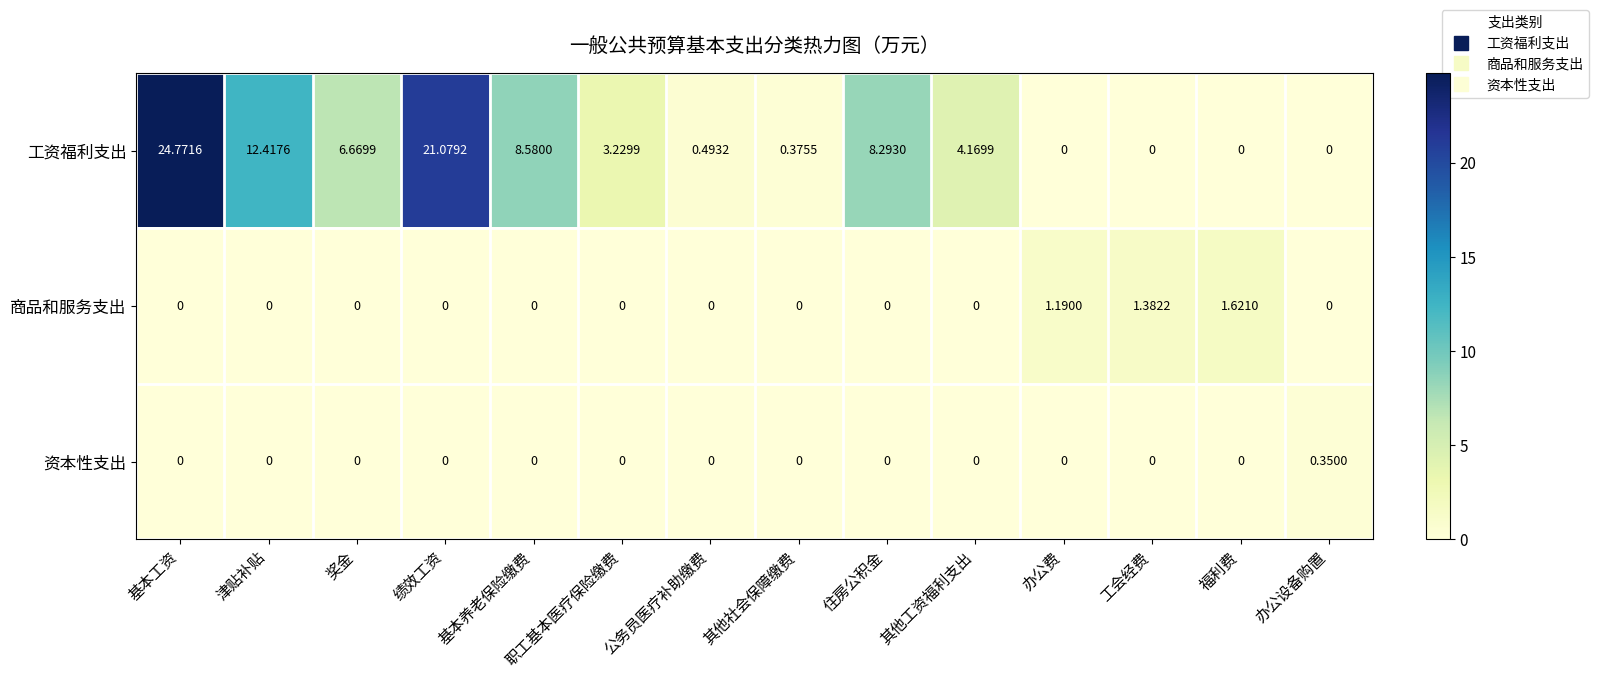

Which series has the widest spread of values?

工资福利支出